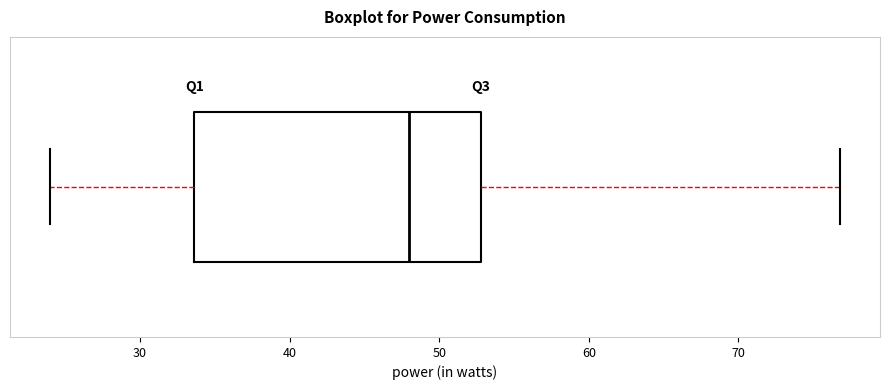

Where does the left whisker of the box end on the x-axis? The values are not printed on the chart, so give them approximately, as read against the axis.

24